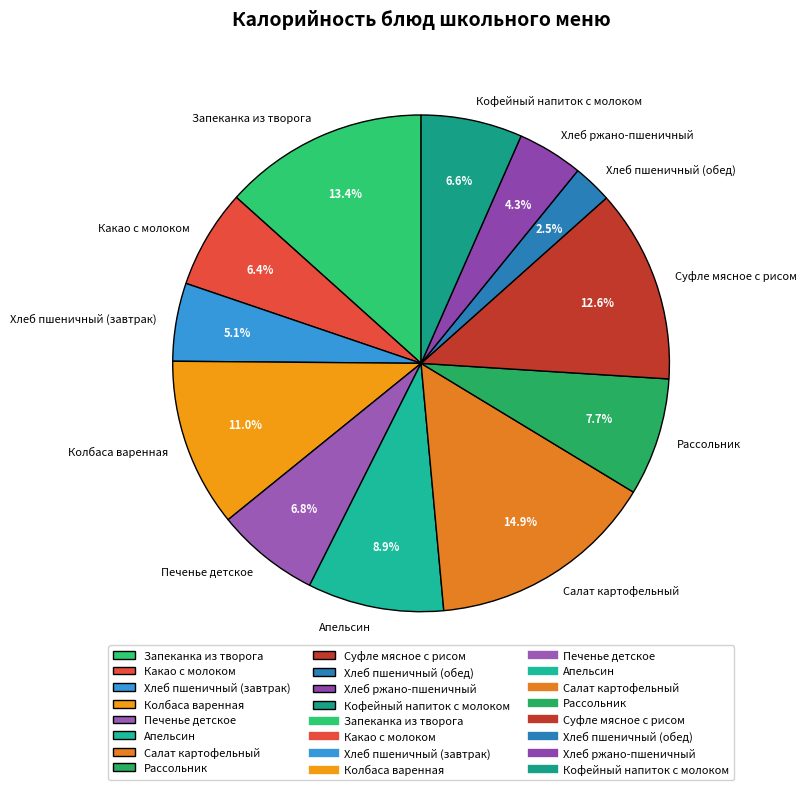

Is there any slice that represents more than half of the pie?

No